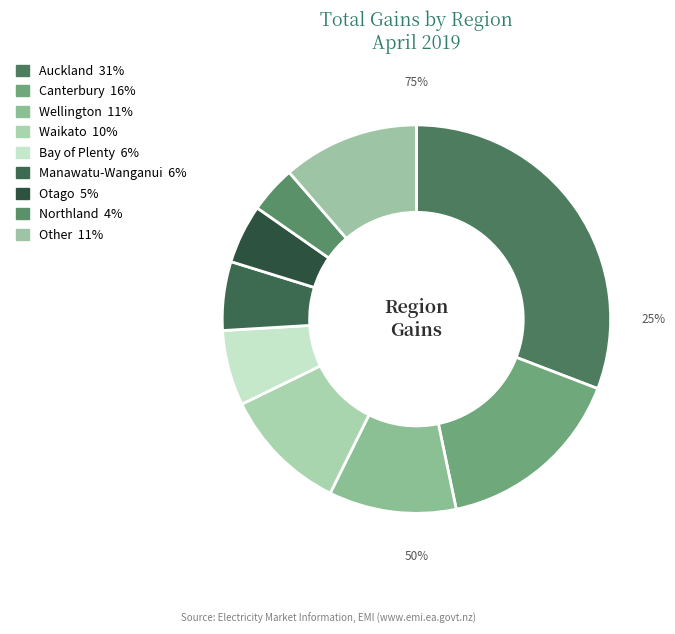

Does any single category account for the majority?

No